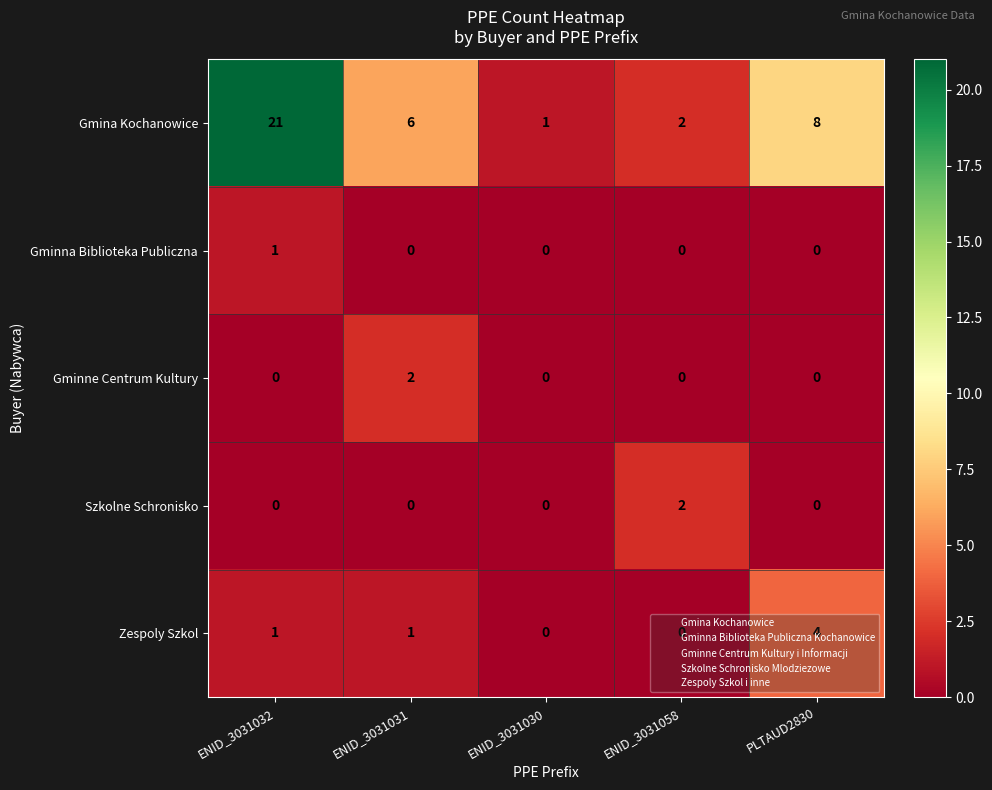

The Gminna Biblioteka Publiczna series shows 0 at ENID_3031030. True or false?

True